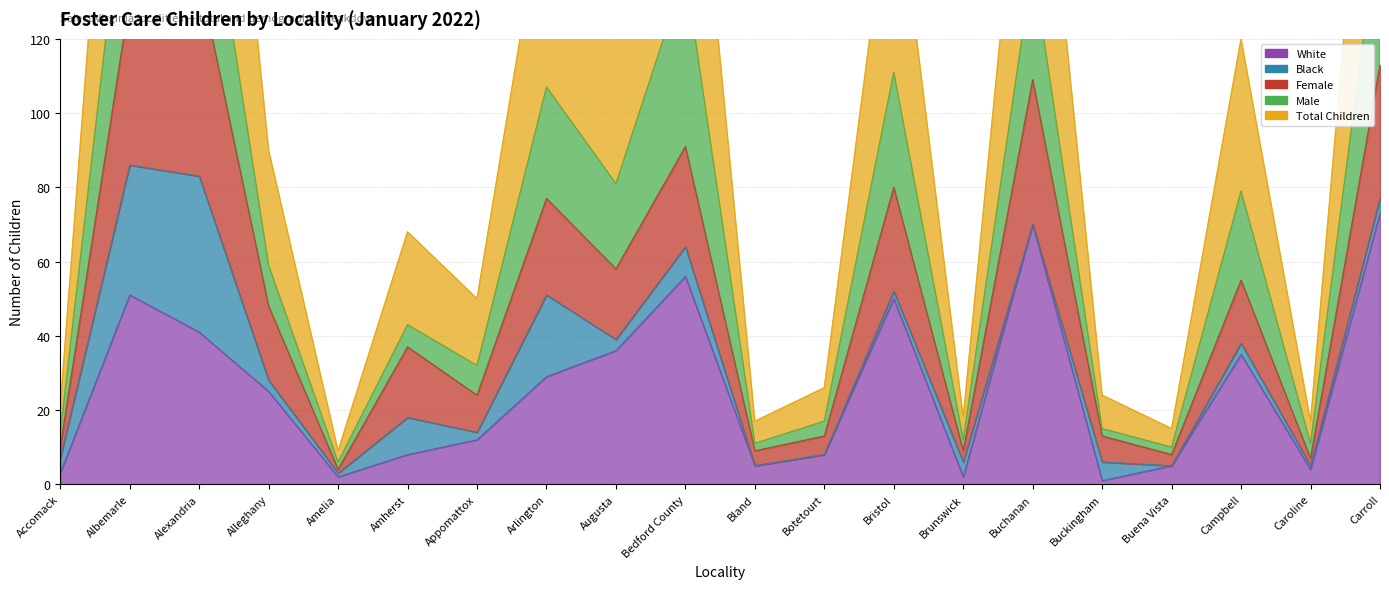

What is the difference between the Female values at Arlington and Campbell?

22